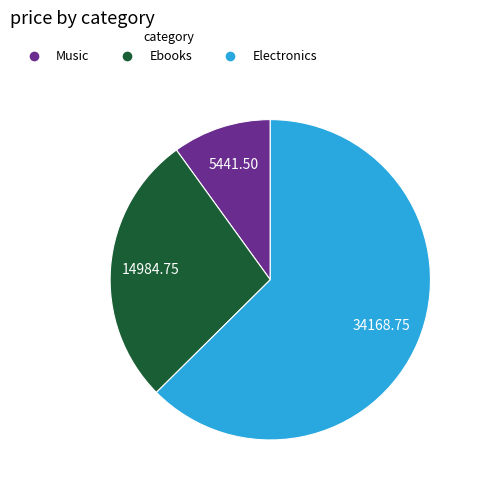

Is the sum of Music and Electronics greater than half?

Yes